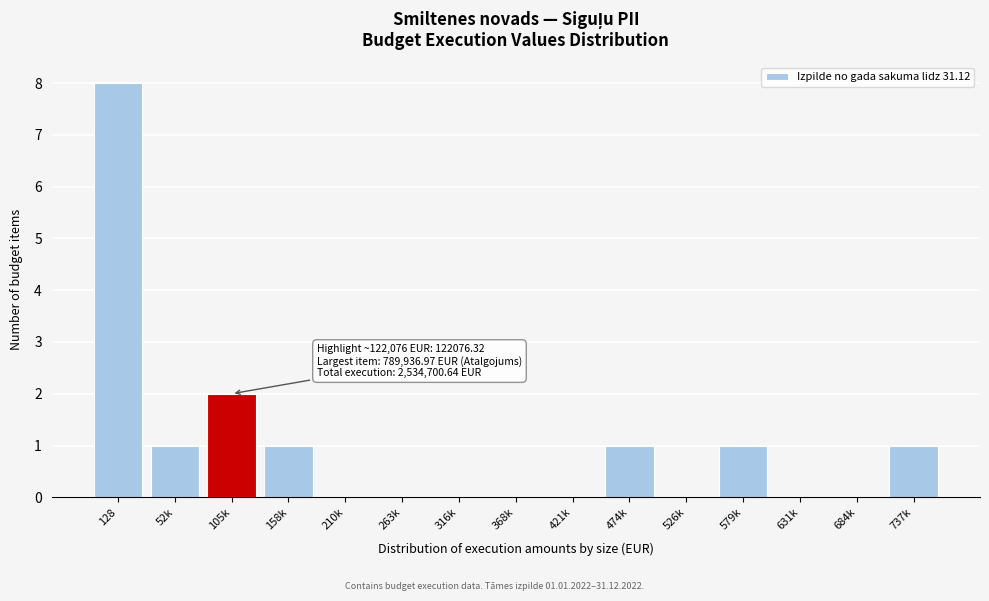

Reading left to right, what are all the values shown in this chart?

128=8	52k=1	105k=2	158k=1	210k=0	263k=0	316k=0	368k=0	421k=0	474k=1	526k=0	579k=1	631k=0	684k=0	737k=1